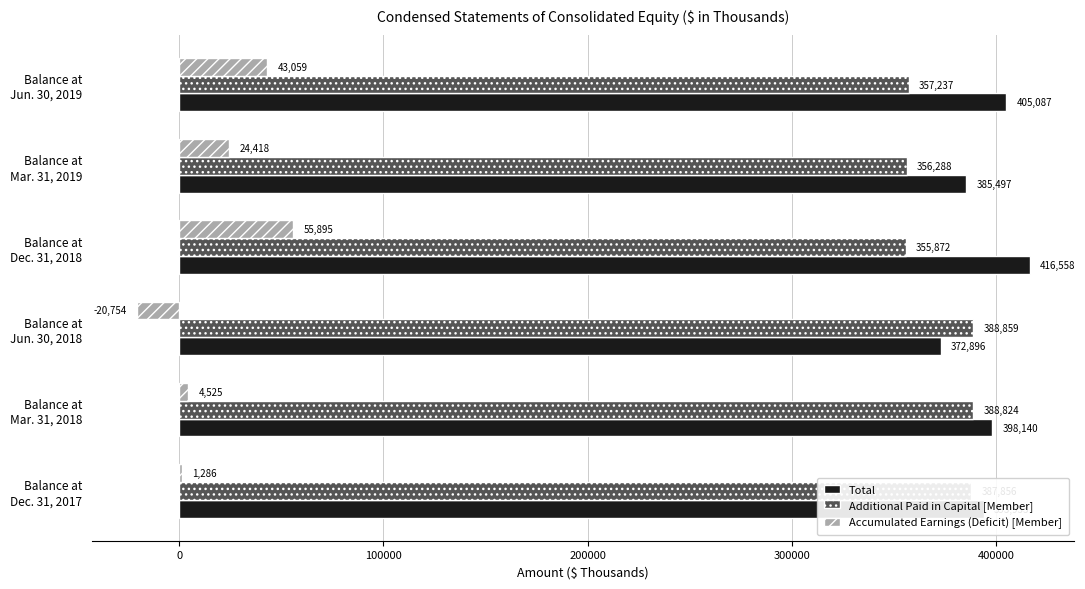

What is the greatest value displayed?

416558